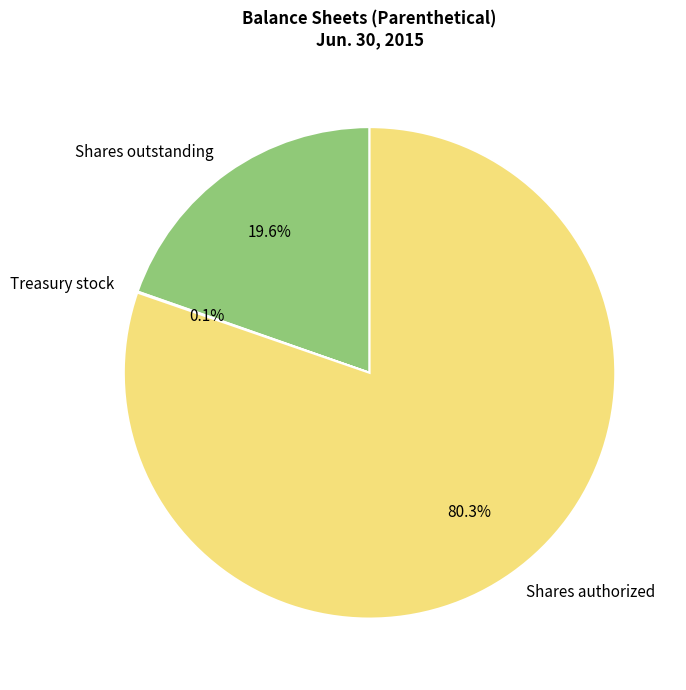

What percentage is the Shares outstanding slice, to the nearest percent?

20%